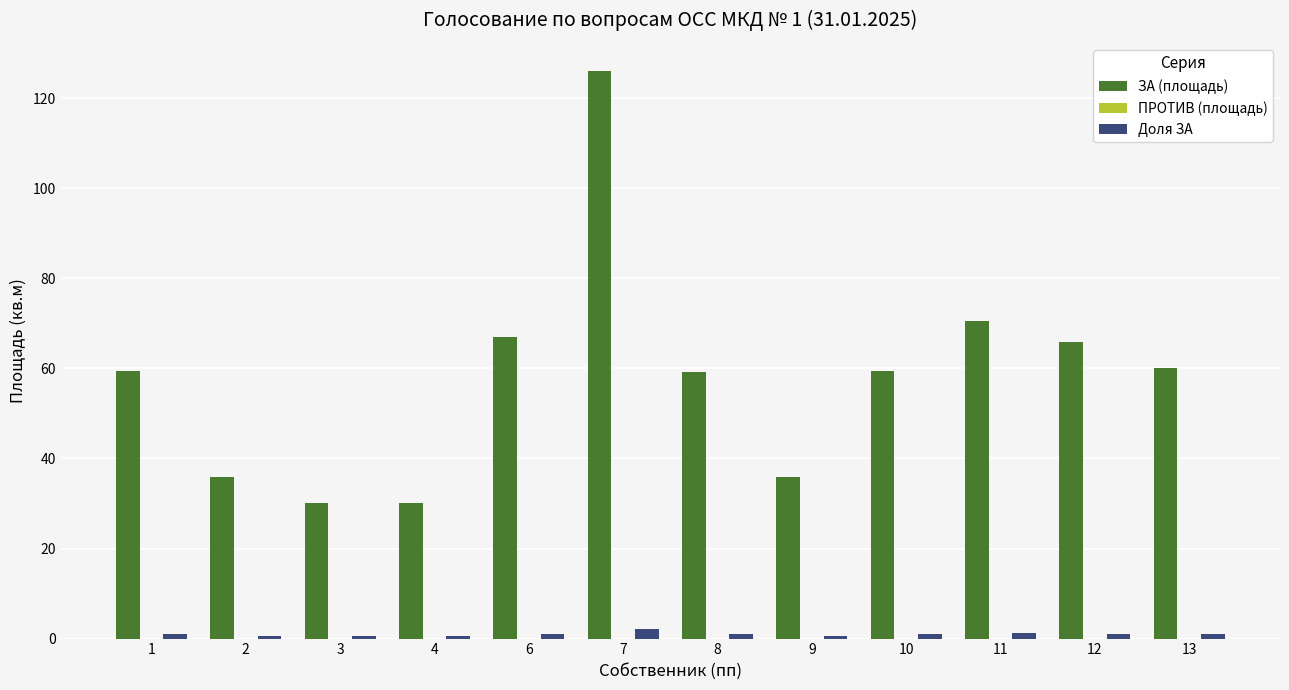

Which series changed the most between 8 and 9?

ЗА (площадь)